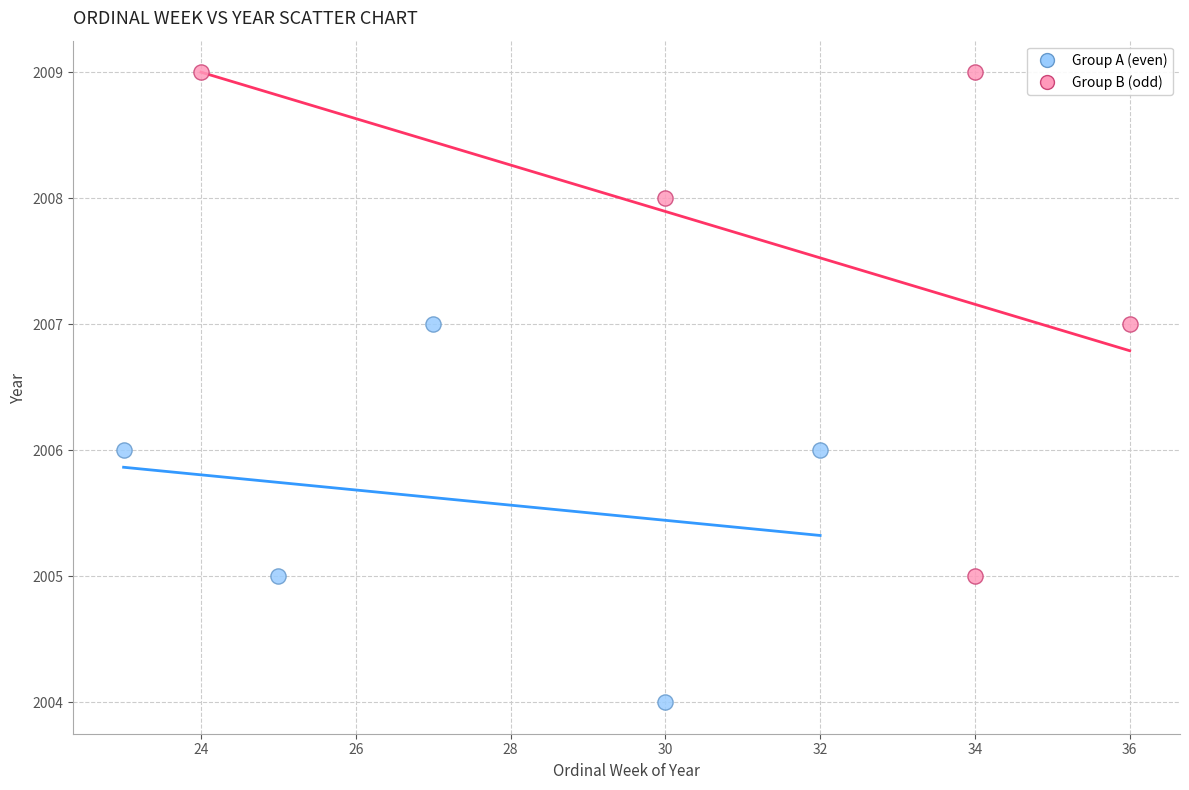

Which series contains the lowest Y value?

Group A (even)